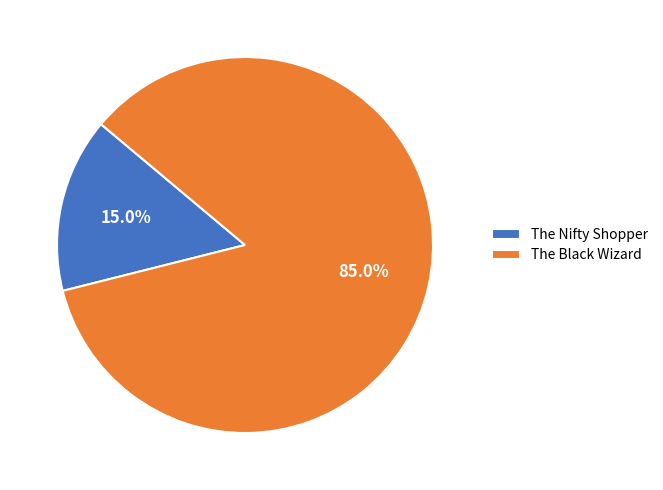

Combined, what portion of the pie is The Nifty Shopper and The Black Wizard?

100.0%